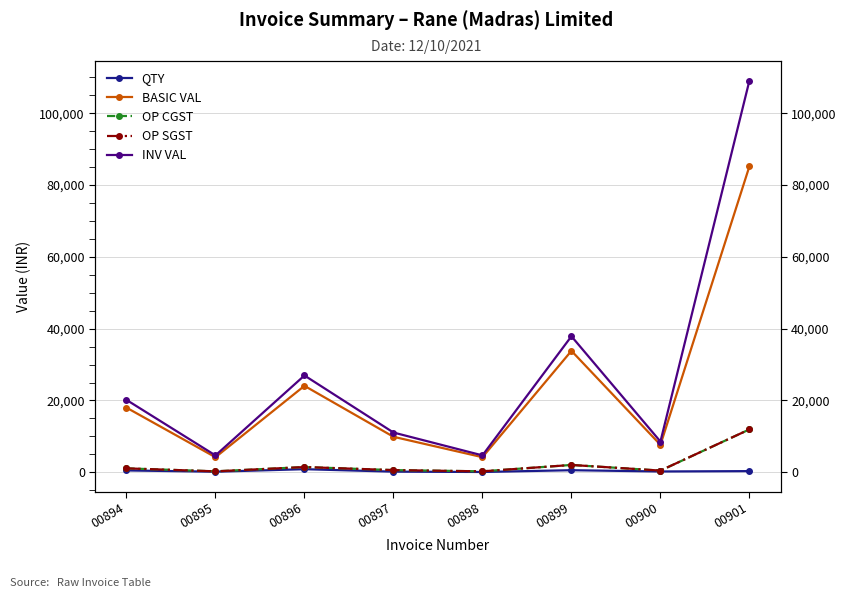

At which category does the chart reach its minimum across all series?

00898